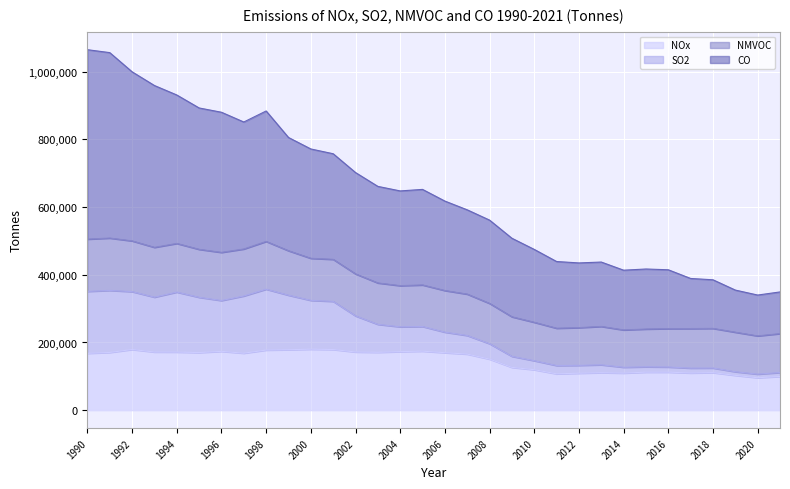

Is it true that CO equals 613368.2 at 1996?

False